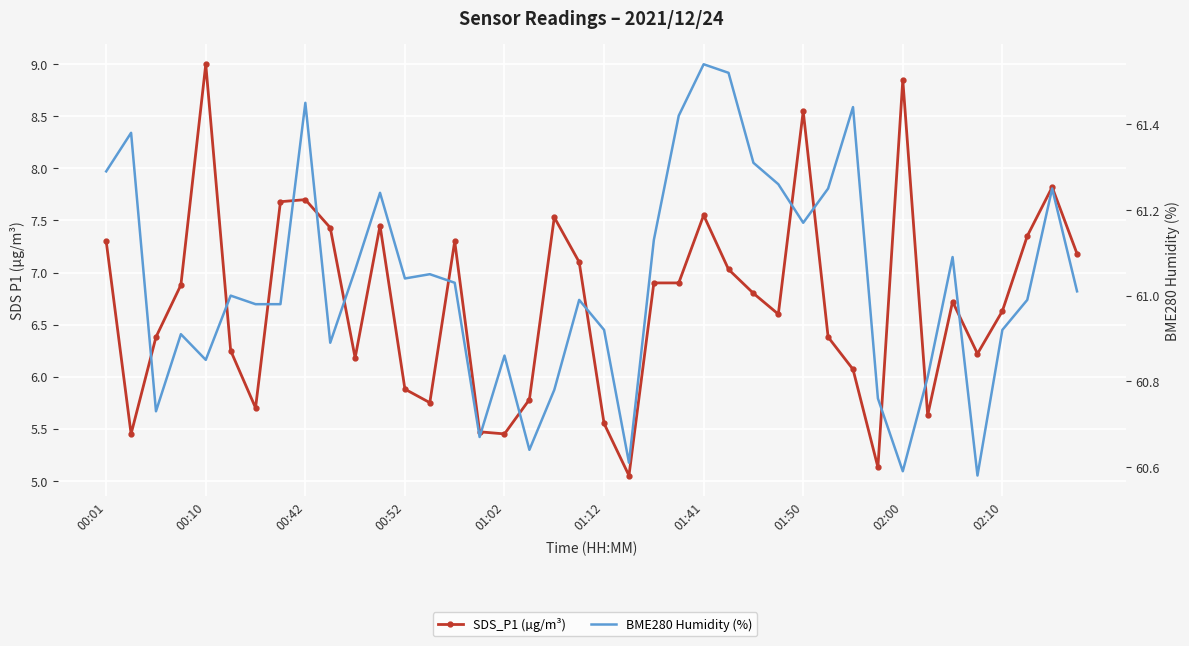

The value of SDS_P1 (µg/m³) at 35 is 3.7. True or false?

False